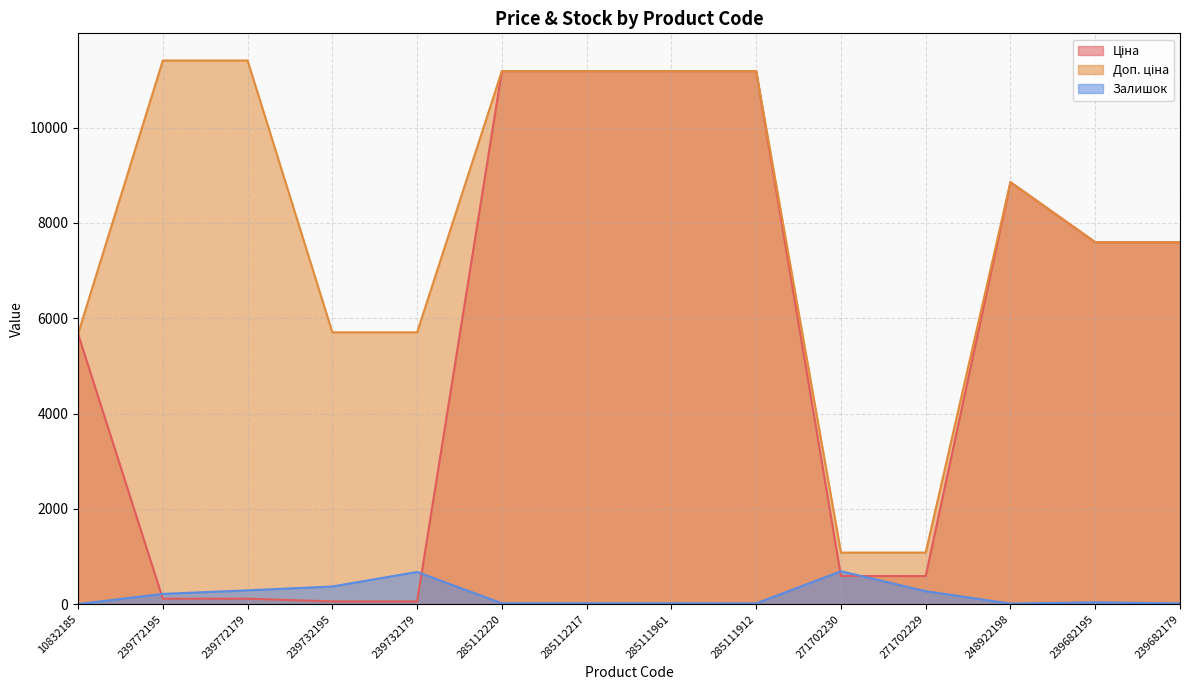

True or false: Залишок has more than 1 points higher than both neighbors.

True